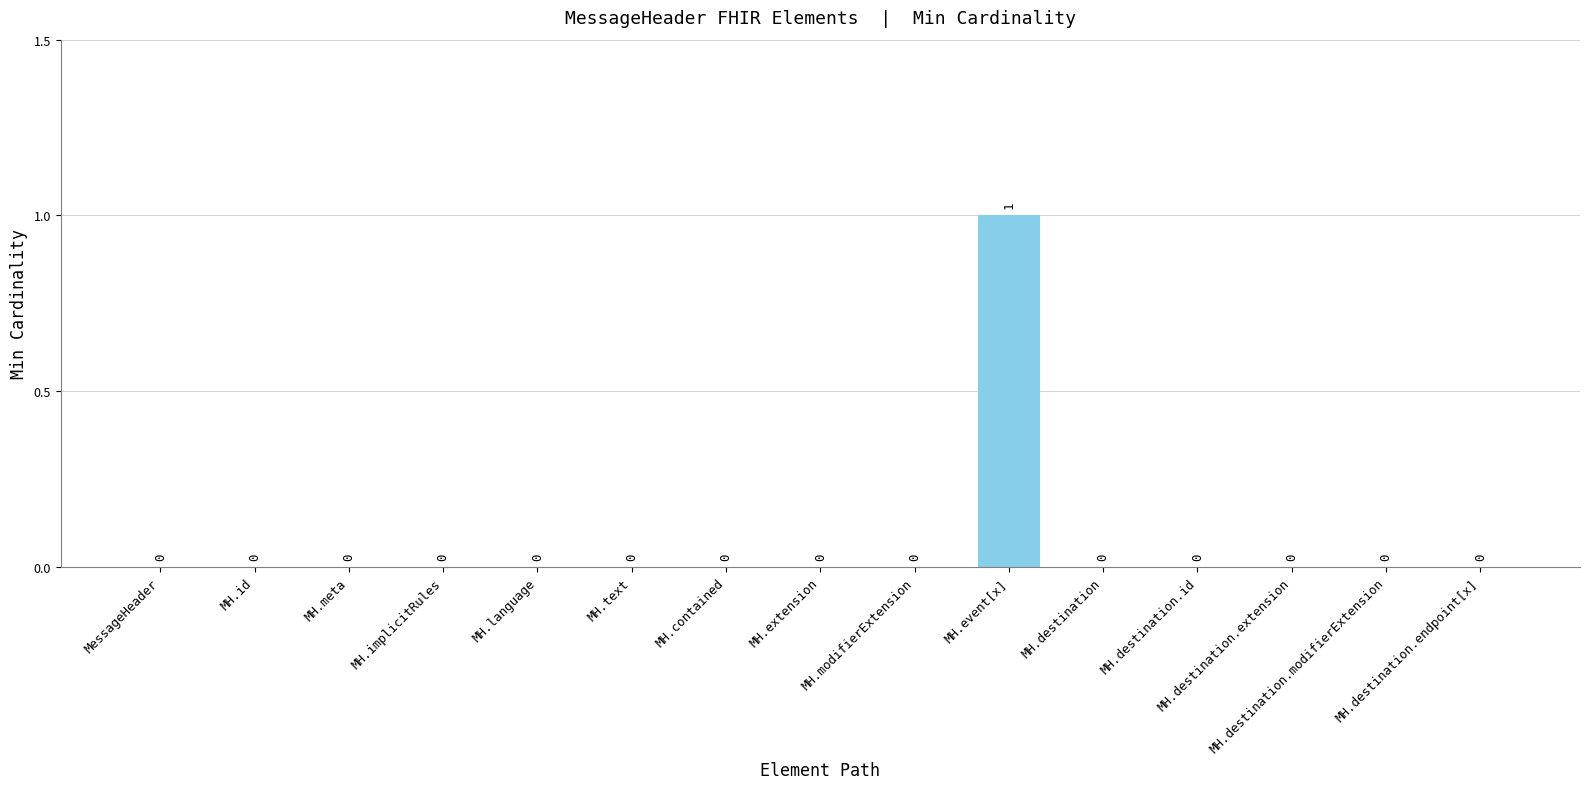

How many series are shown in this chart?

1